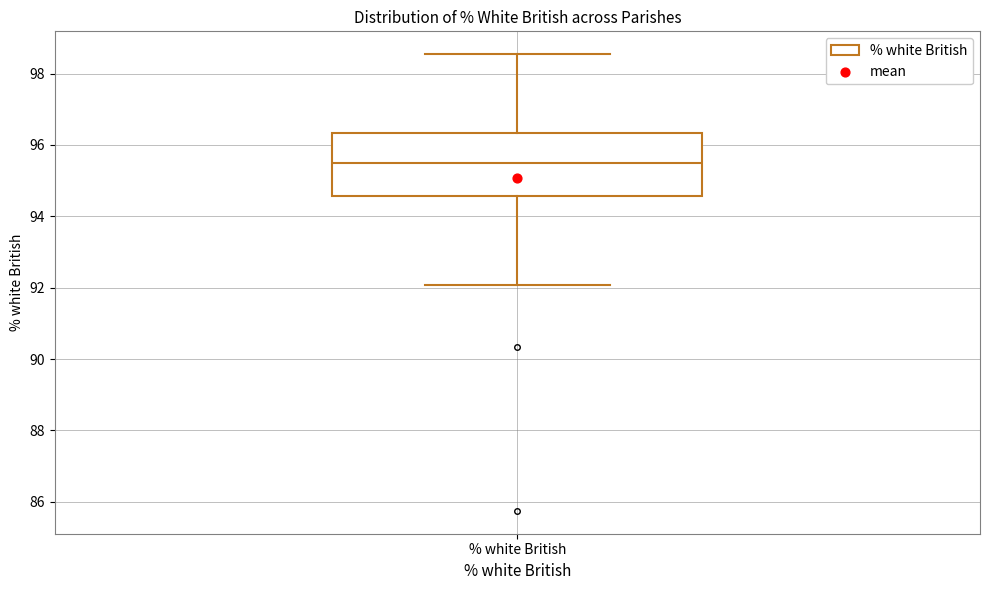

Transcribe this box plot: give where the median line is, the range the box spans, and where the two whiskers end, as read against the y-axis. The values are not printed on the chart, so give them approximately, as read against the axis.

median 95.6, box 94.6 to 96.4, whiskers 92.0 to 98.6